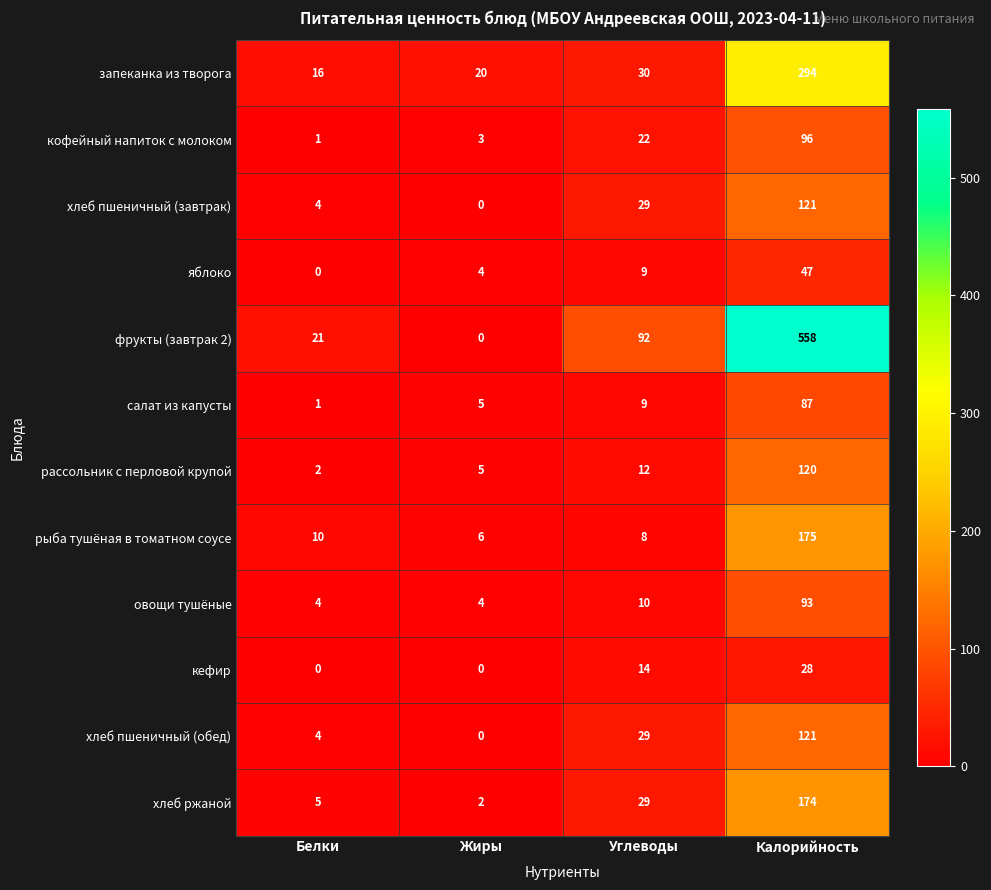

At which category is the sum across all series the highest?

Калорийность